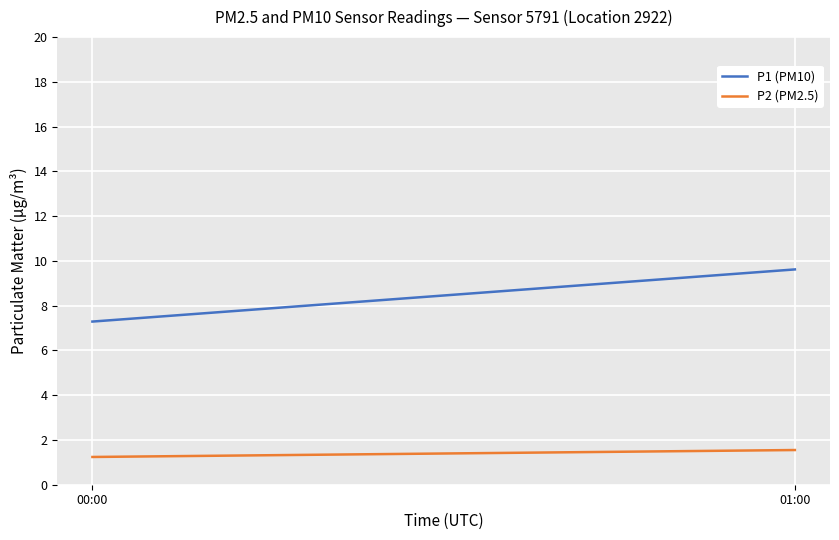

How many P1 (PM10) values are between 7 and 9?

1